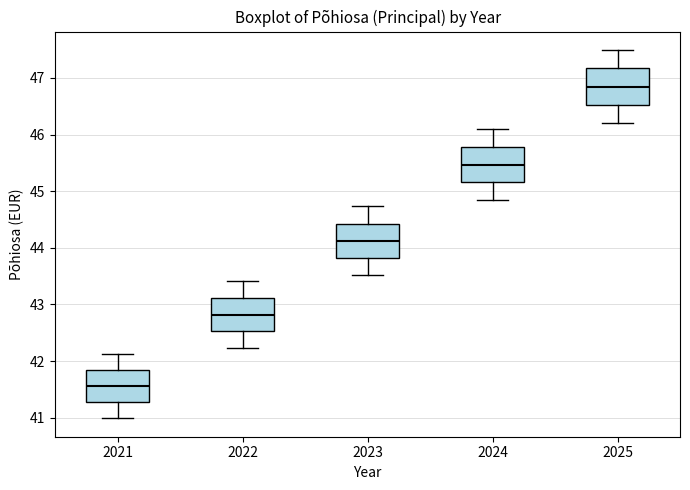

Where does the upper whisker of the box at x = 2025 end on the y-axis? The values are not printed on the chart, so give them approximately, as read against the axis.

47.5